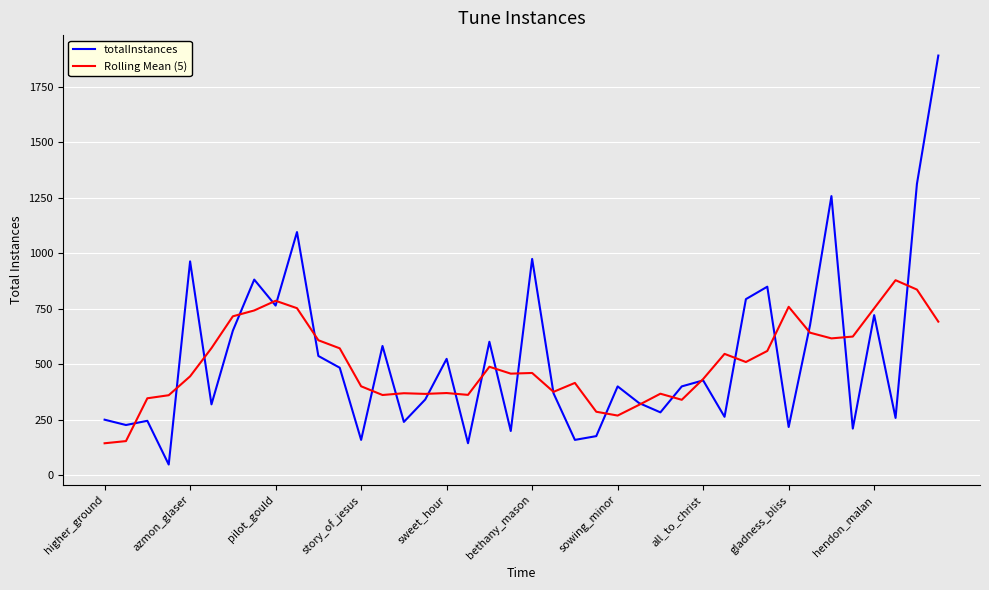

In totalInstances, how many points are higher than both neighbors (excluding endpoints)?

13